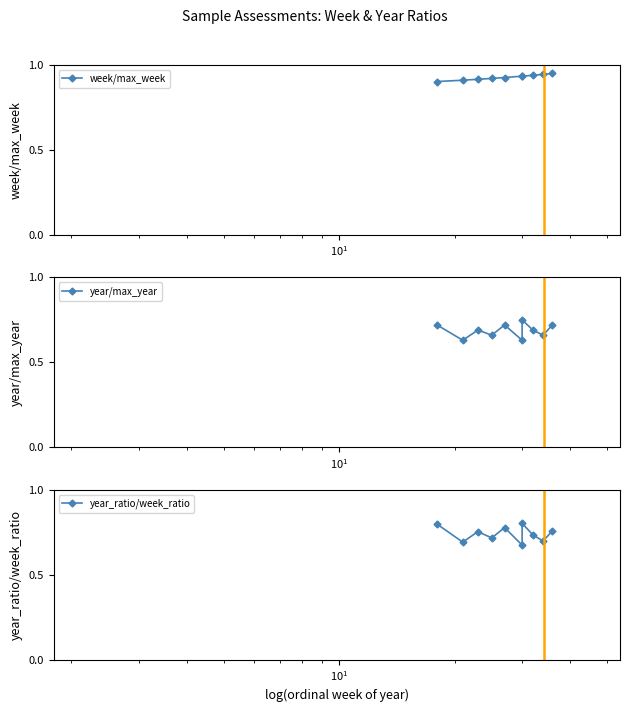

What is the difference between the second highest and second lowest values in the year_ratio/week_ratio series?

0.1